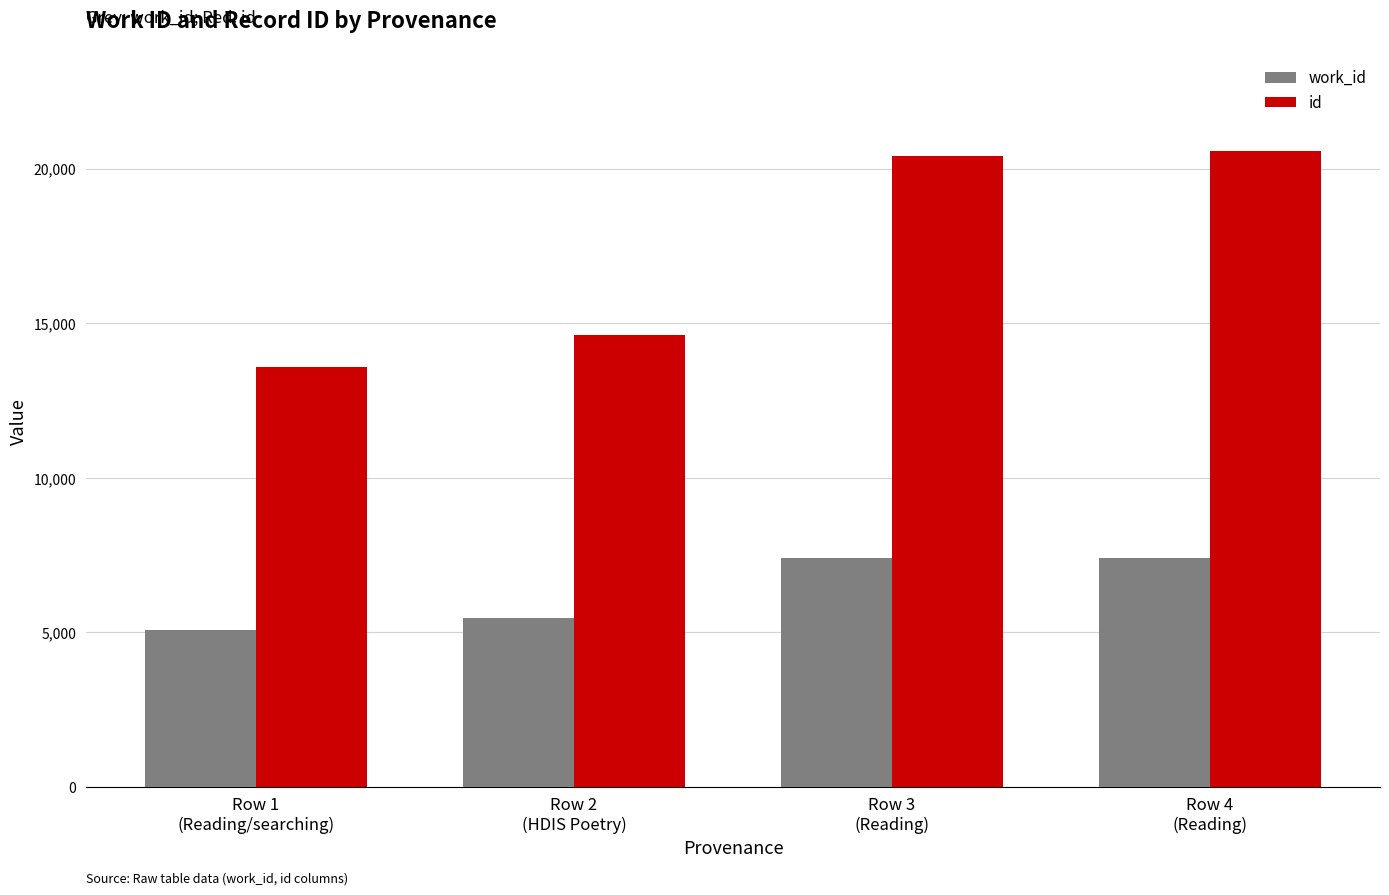

At which label does id reach its minimum?

Row 1
(Reading/searching)